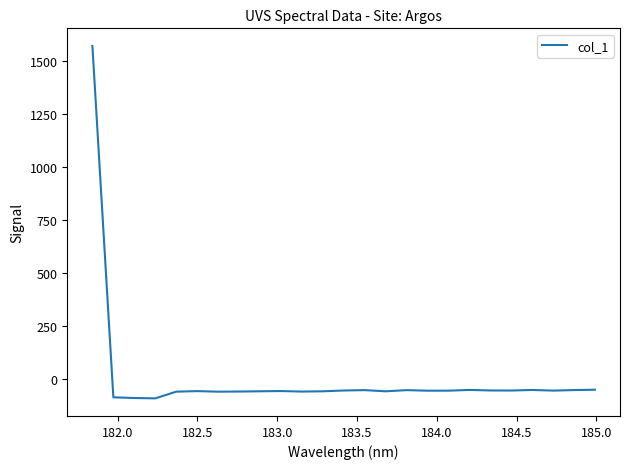

What is the maximum value shown in the chart?

1571.4